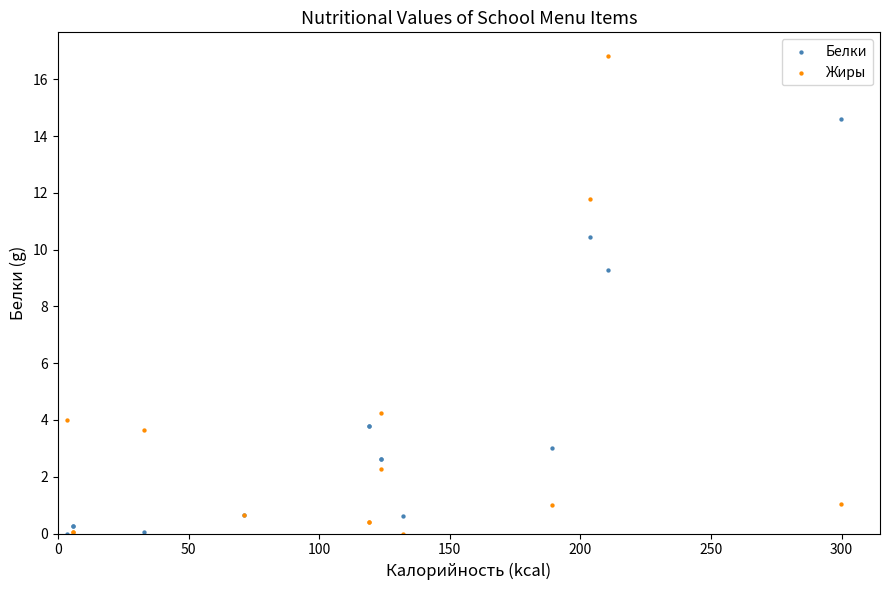

In the Белки series, what Y value is closest to 7?

9.3